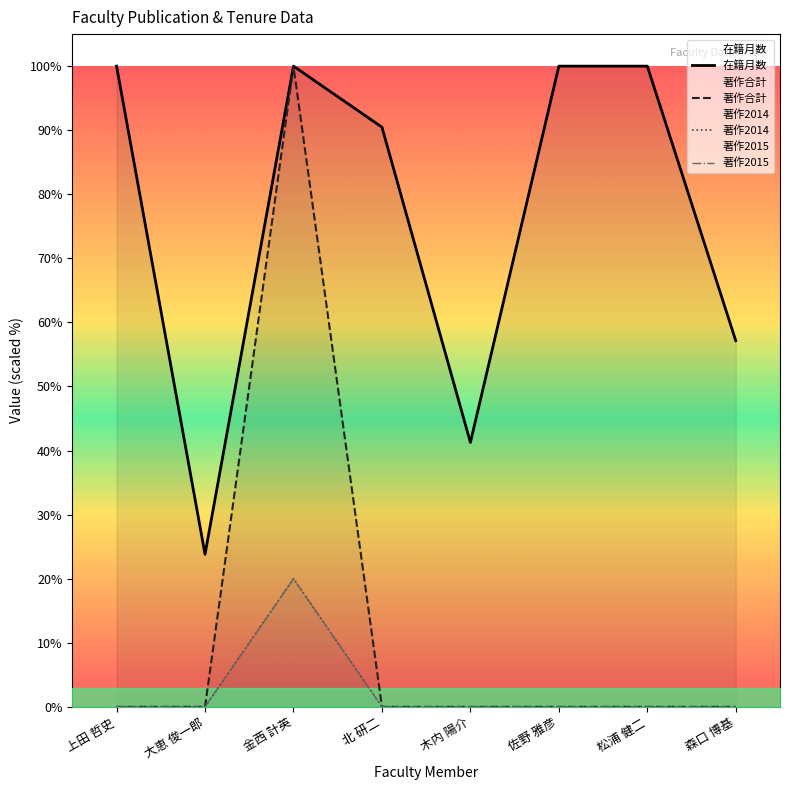

Is it true that 著作2015 equals 0.0 at 佐野 雅彦?

True